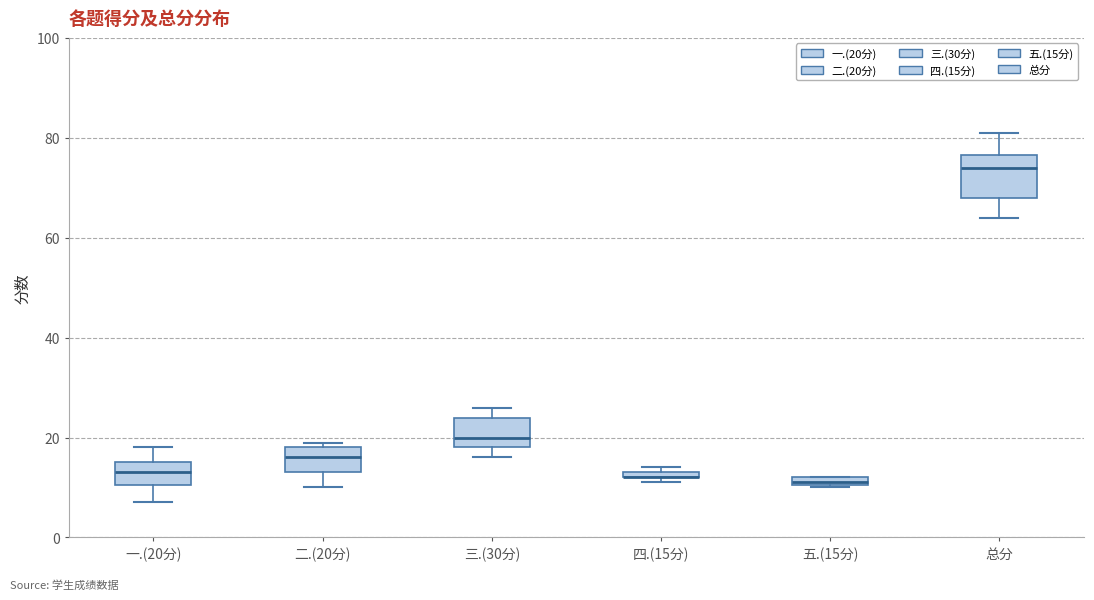

Comparing the boxes themselves (not the whiskers), which one is the tallest?

总分